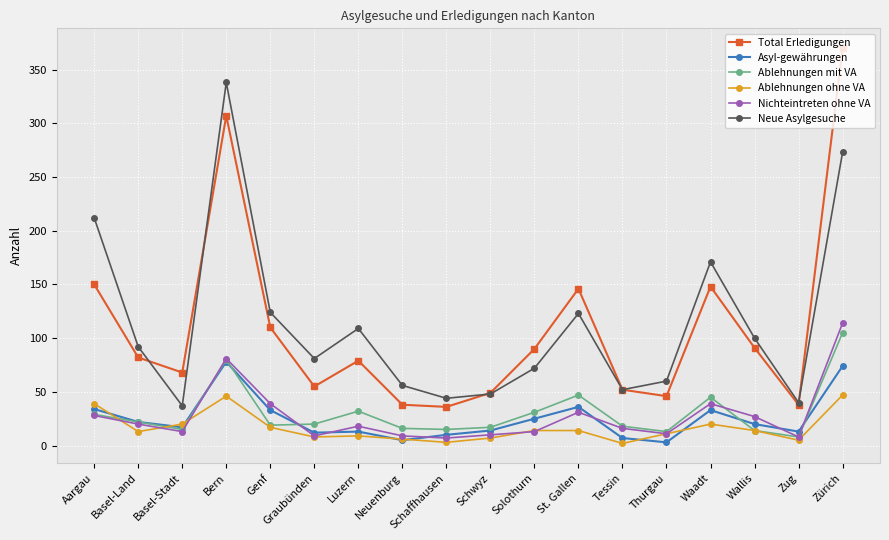

How many lines are shown in the chart?

6